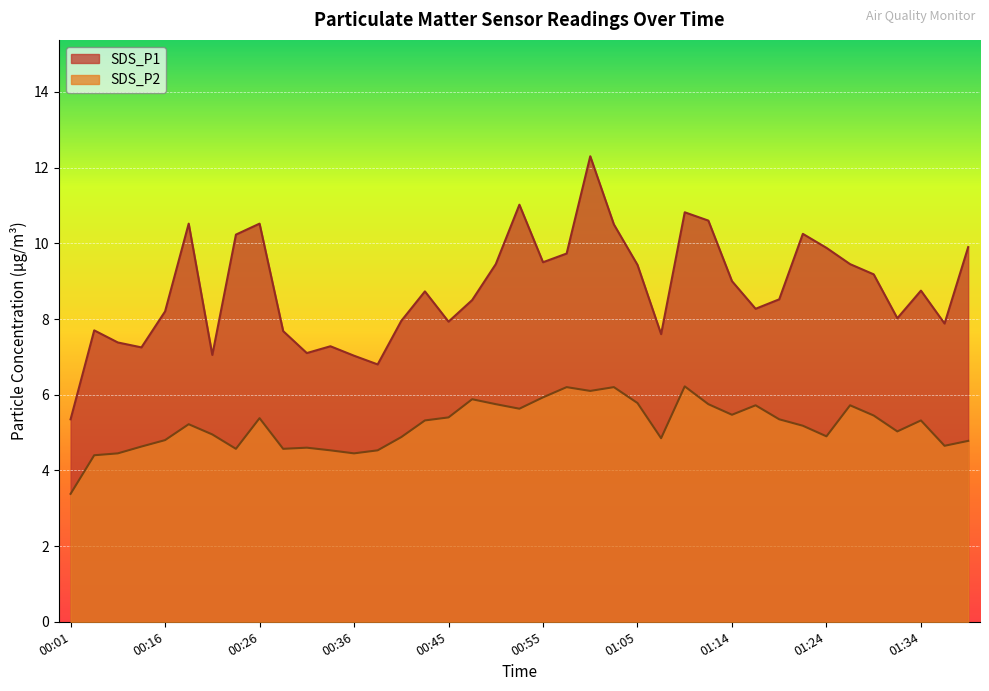

True or false: SDS_P2 and SDS_P1 cross at least once.

False